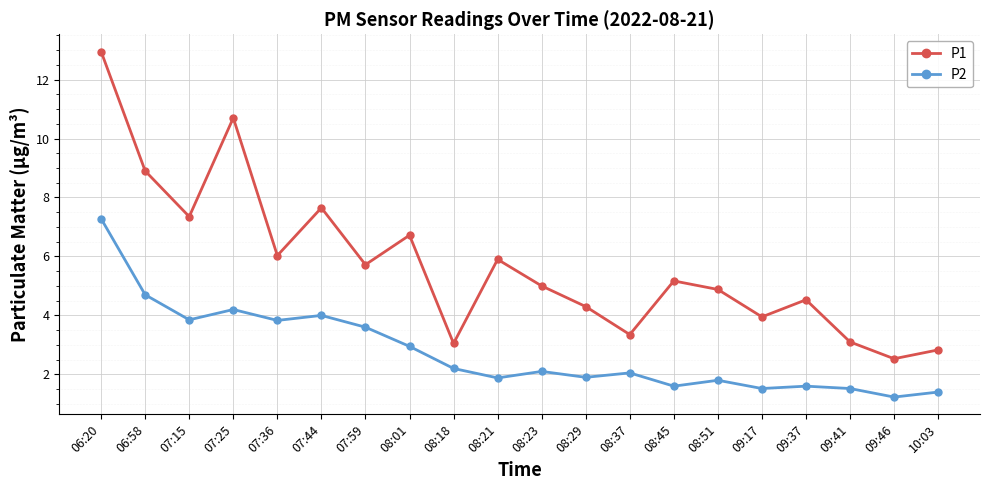

What is the difference between the second highest and minimum values in the P2 series?

3.5